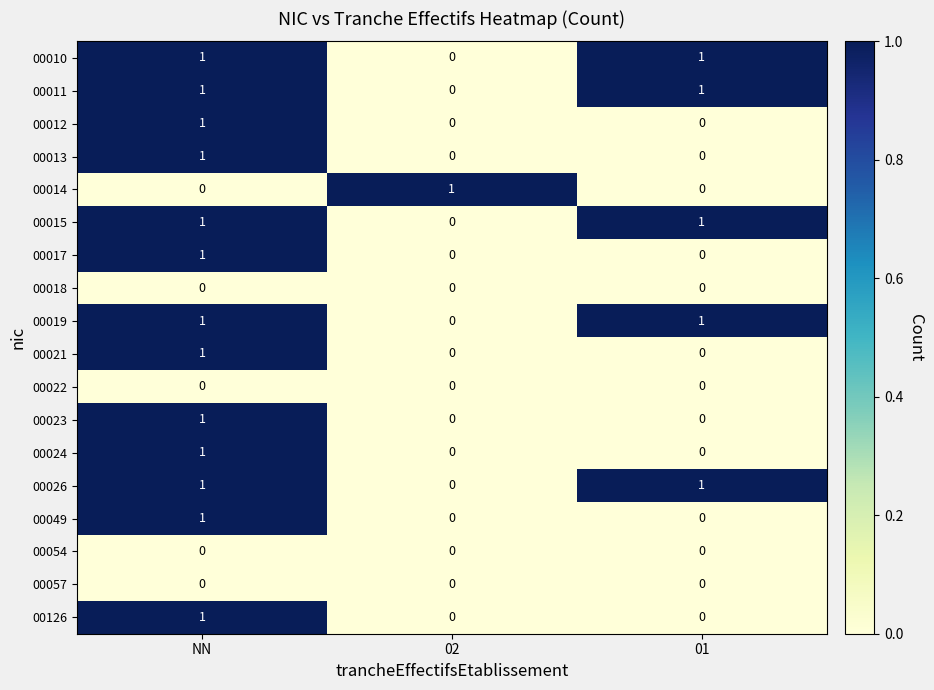

Count the 00019 values in the range 0 to 1.

3